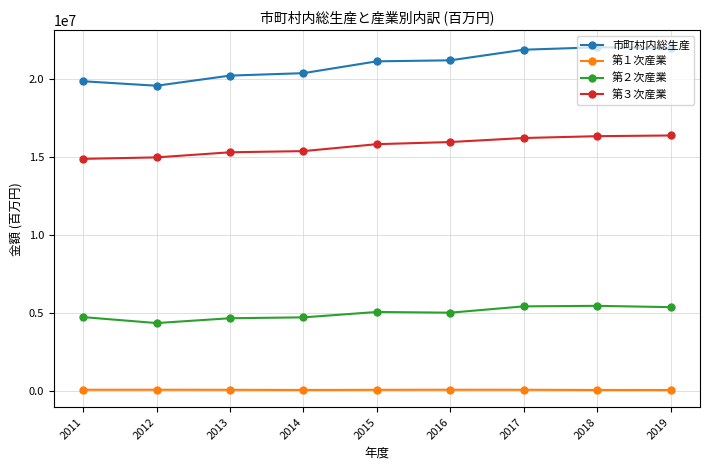

Rank the series at 2018 from lowest to highest value.

第１次産業, 第２次産業, 第３次産業, 市町村内総生産